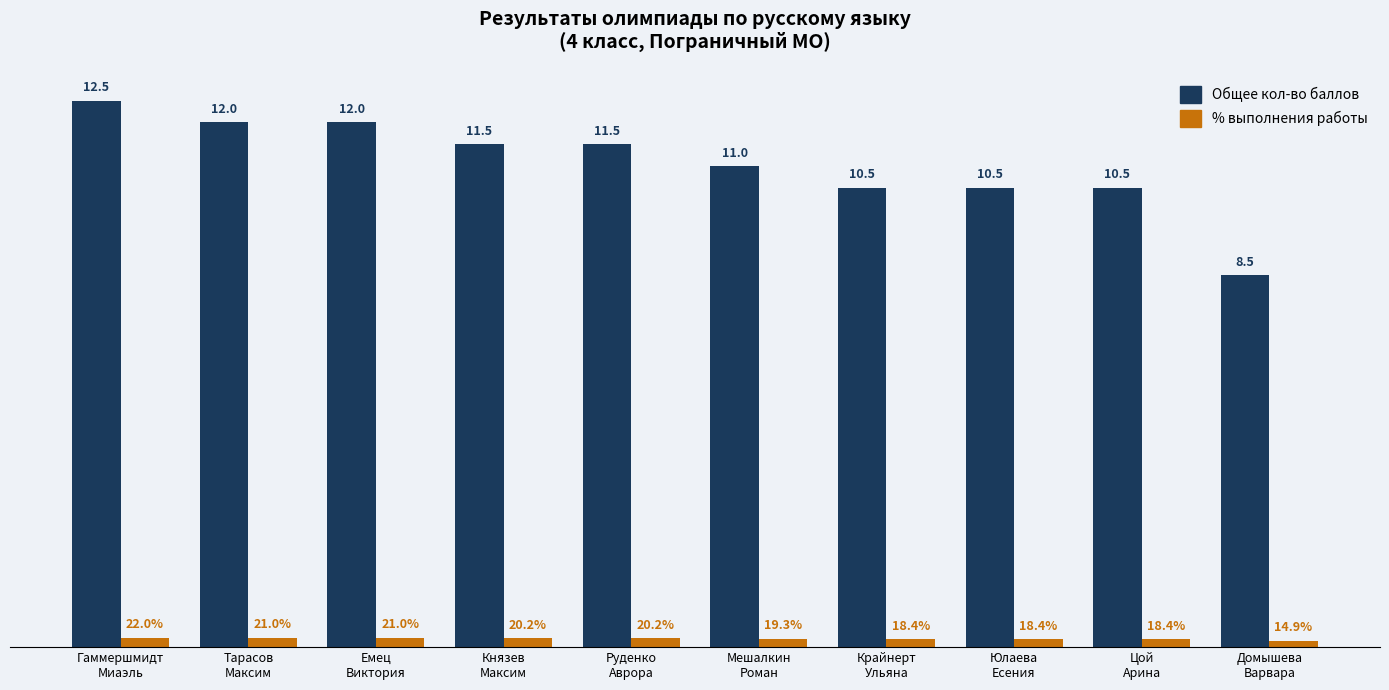

Which label corresponds to the smallest value in the chart?

Домышева
Варвара